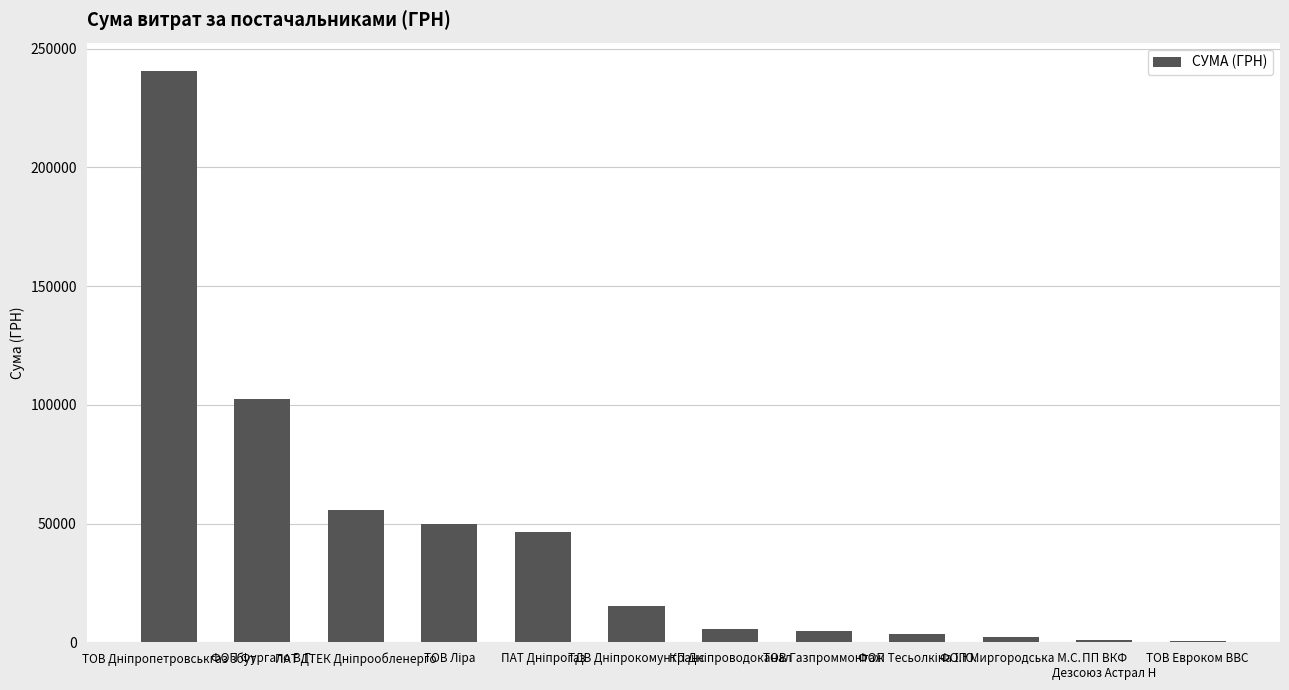

What is the maximum value shown in the chart?

240576.8